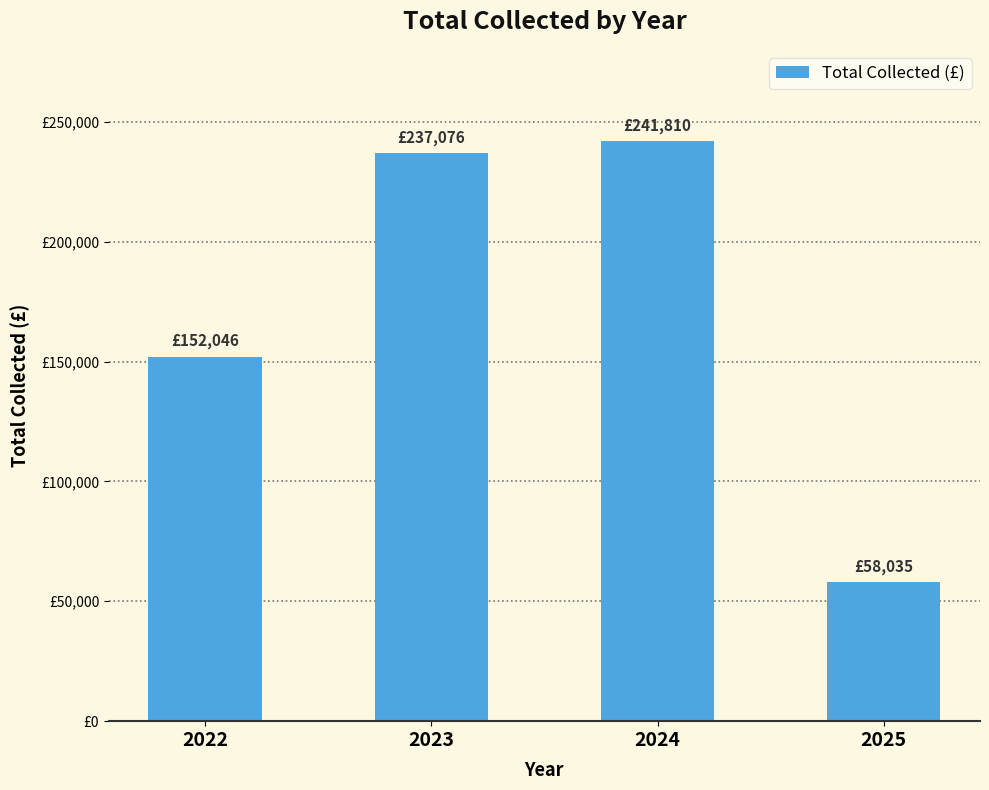

Rank the categories by value from lowest to highest.

2025, 2022, 2023, 2024